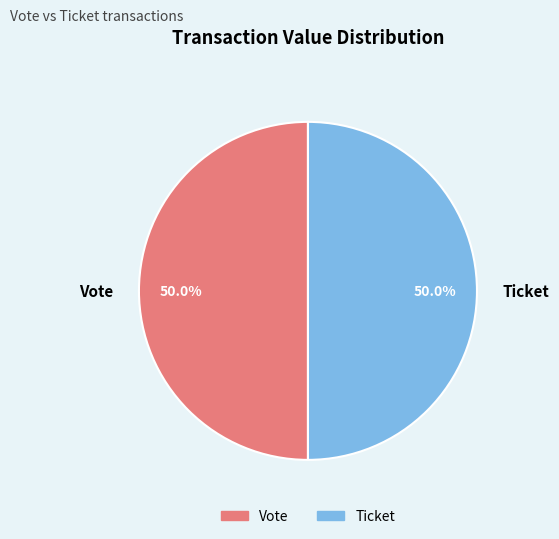

Combined, do Vote and Ticket account for over 50%?

Yes